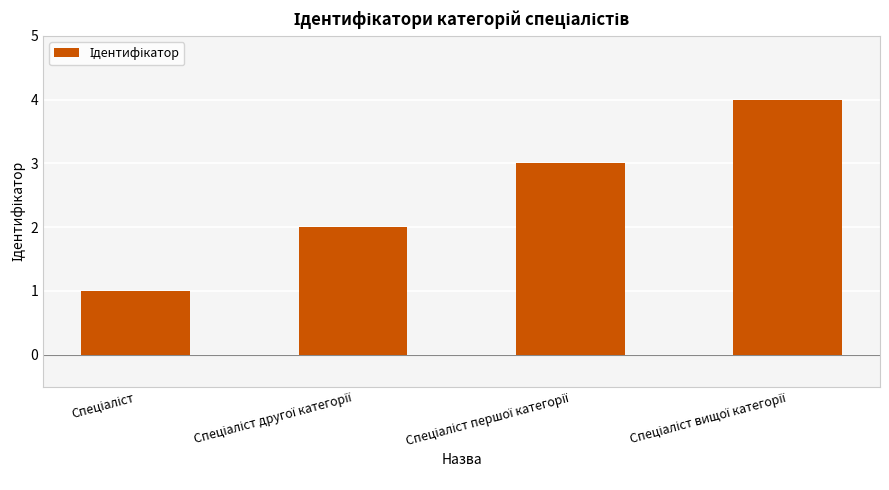

What is the greatest value displayed?

4